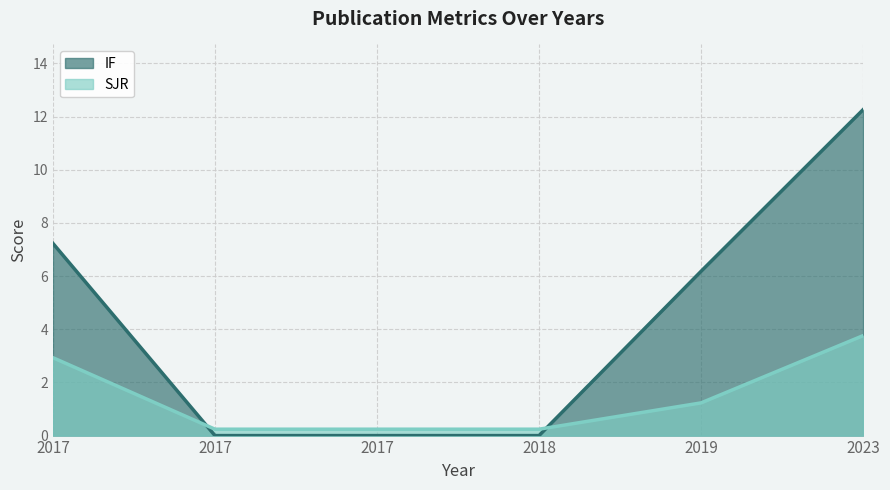

Is it true that SJR equals 0.4 at 2017?

False